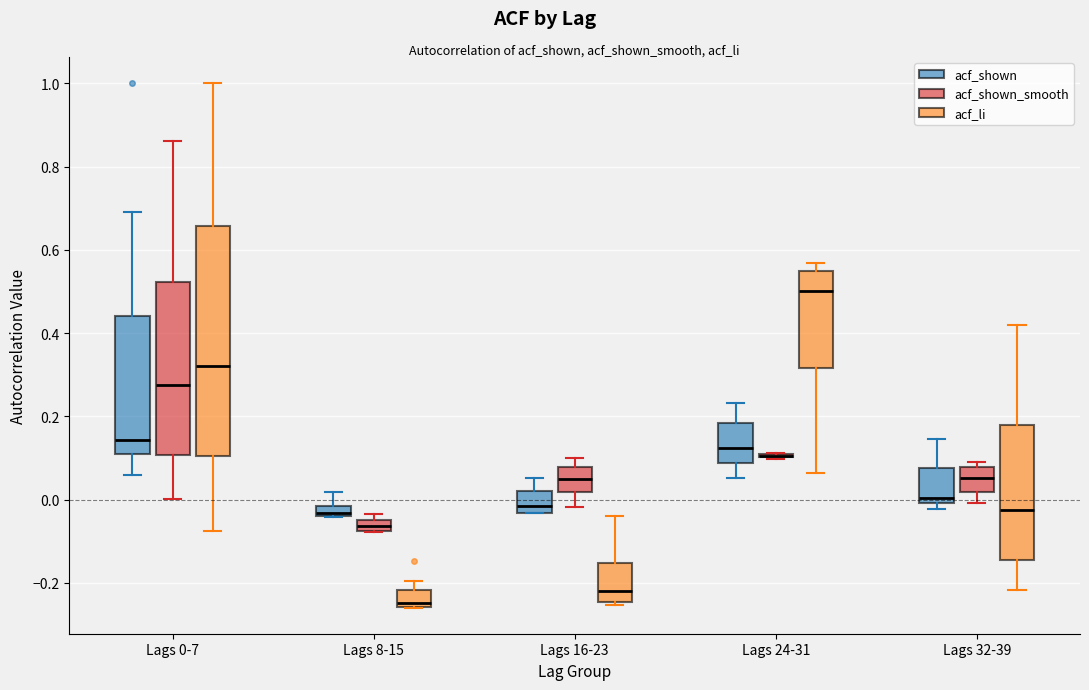

Which box is the tallest, from its lower edge to its upper edge?

Lags 0-7 (acf_li)